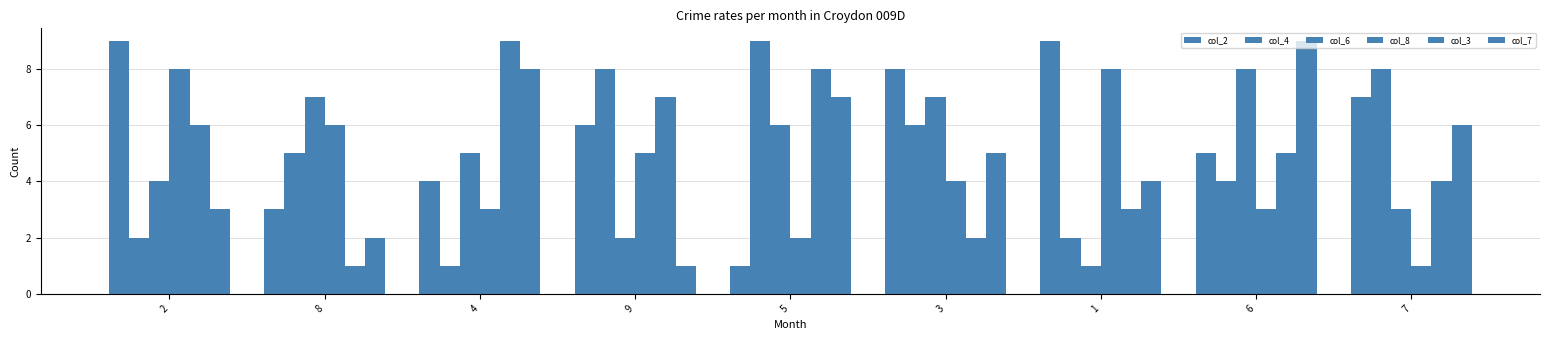

How many categories are shown in the chart?

9